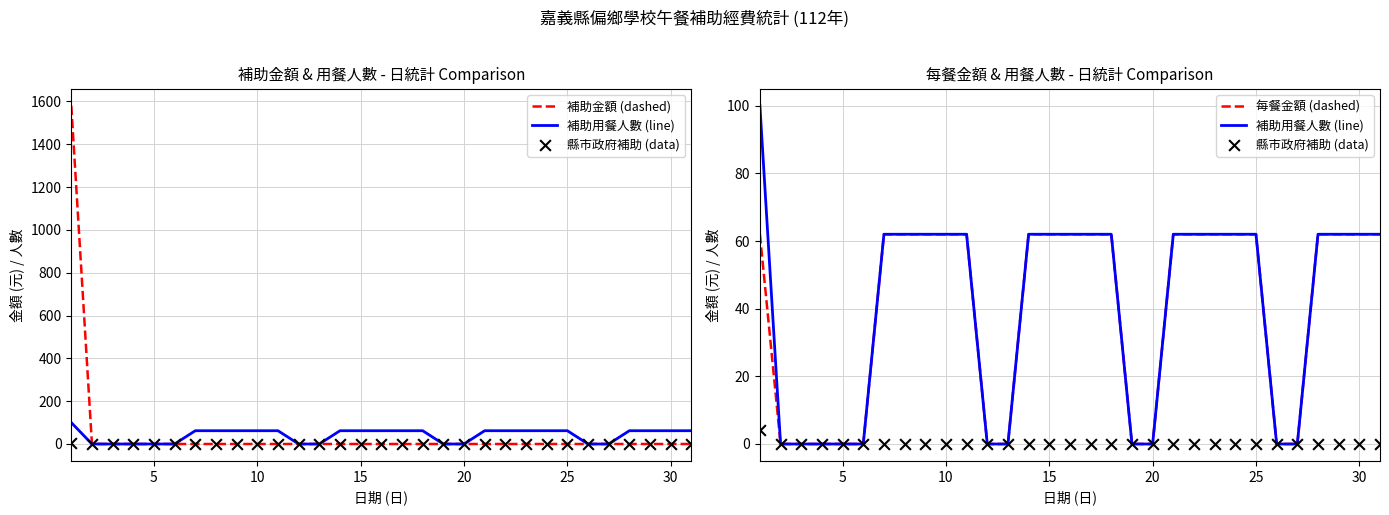

What are all the series names shown in the legend?

補助金額 (dashed), 補助用餐人數 (line), 縣市政府補助 (data), 每餐金額 (dashed)